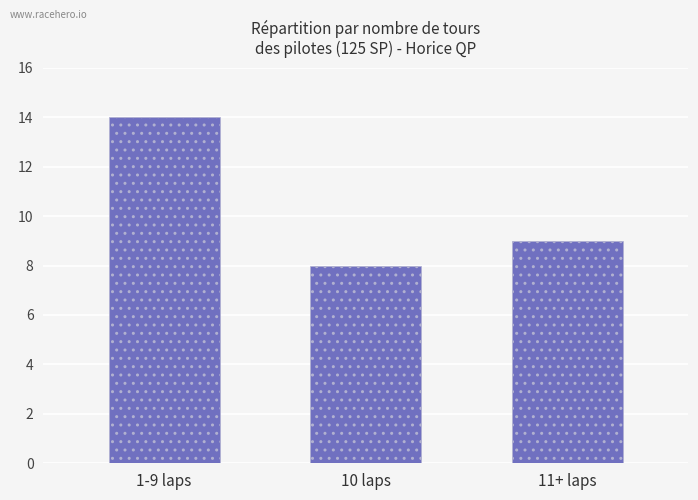

What is the change in value from 10 laps to 11+ laps?

+1